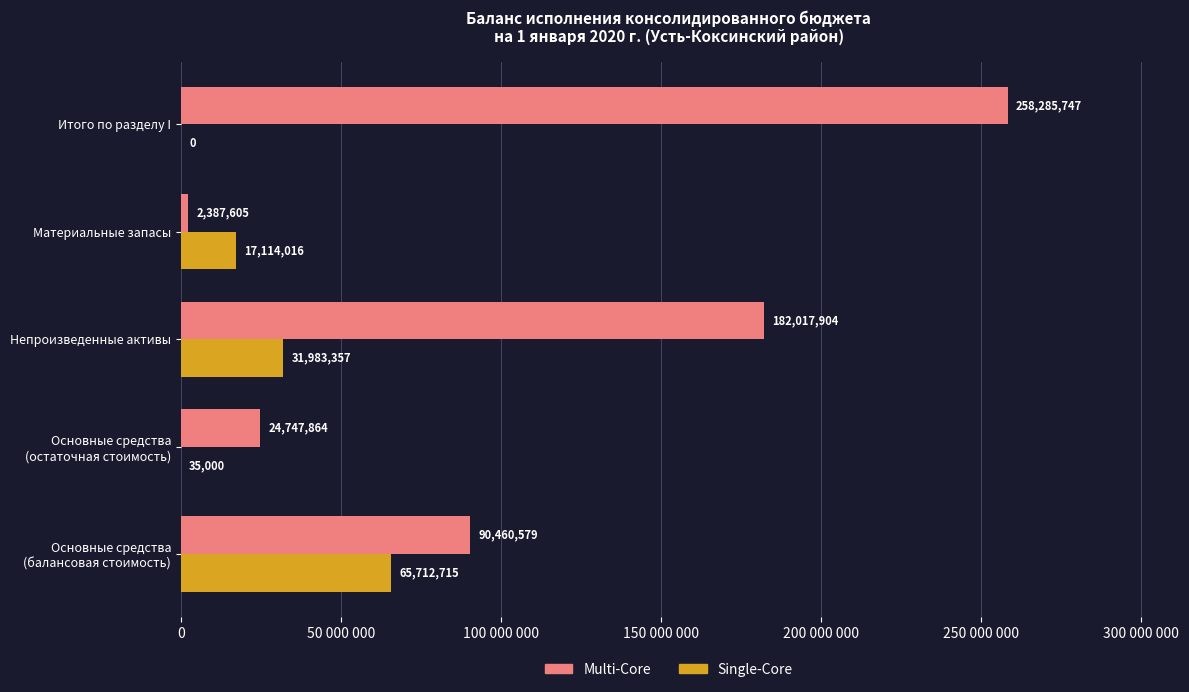

Which series has the largest range (max minus min)?

Multi-Core